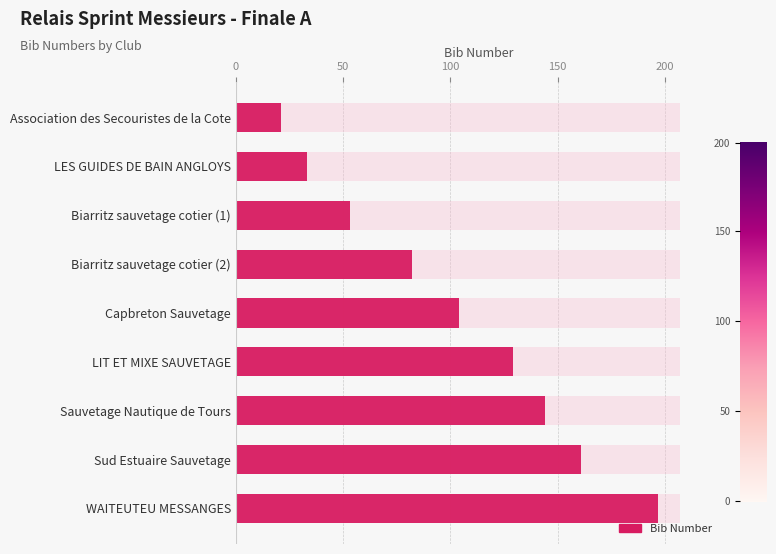

Are the bars horizontal?

Yes